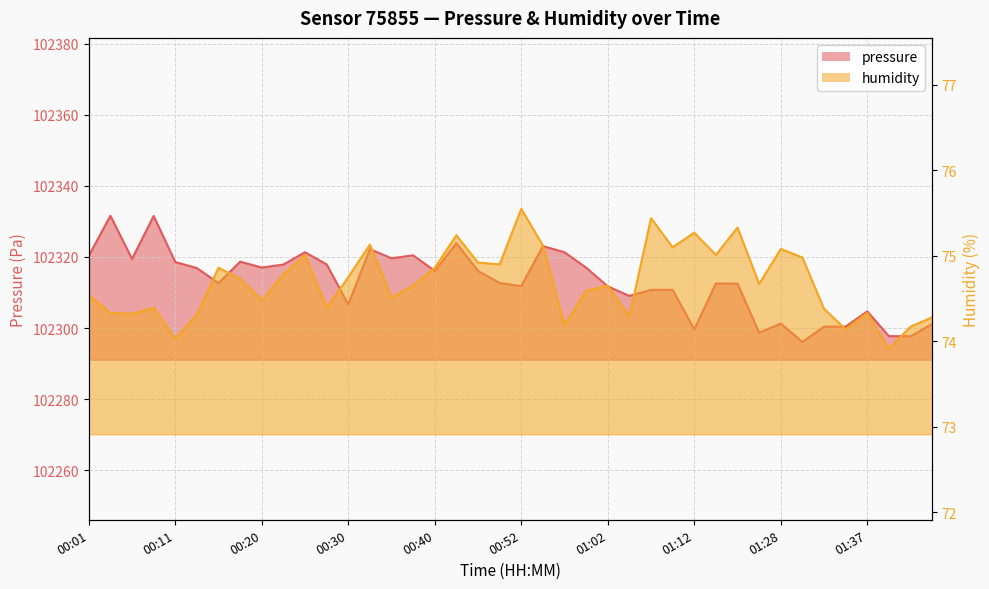

What is the difference between the highest and lowest values at 01:37?

102230.4